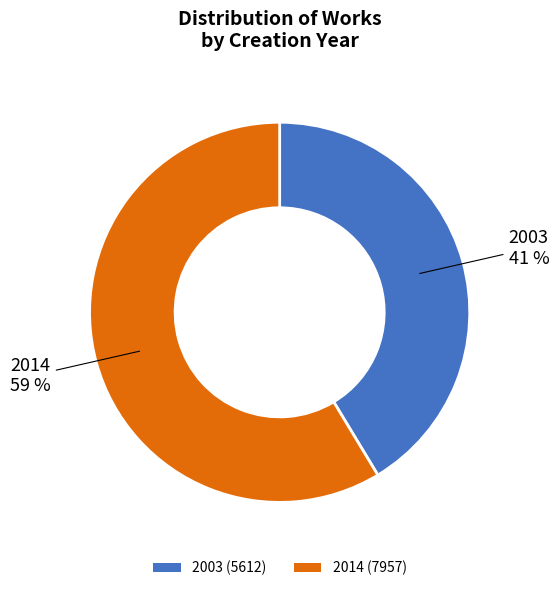

Approximately how many times larger is the value at 2014 compared to 2003?

1.4